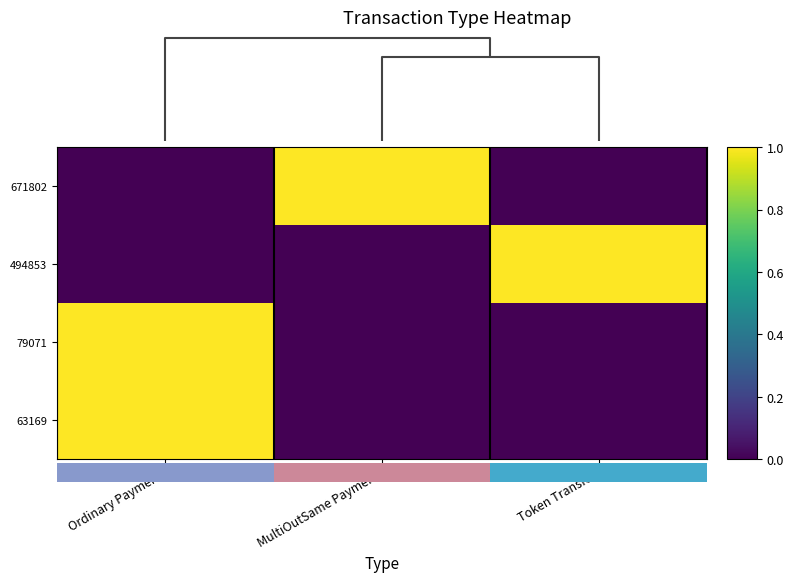

Is it true that 494853 equals -1 at MultiOutSame Payment?

False